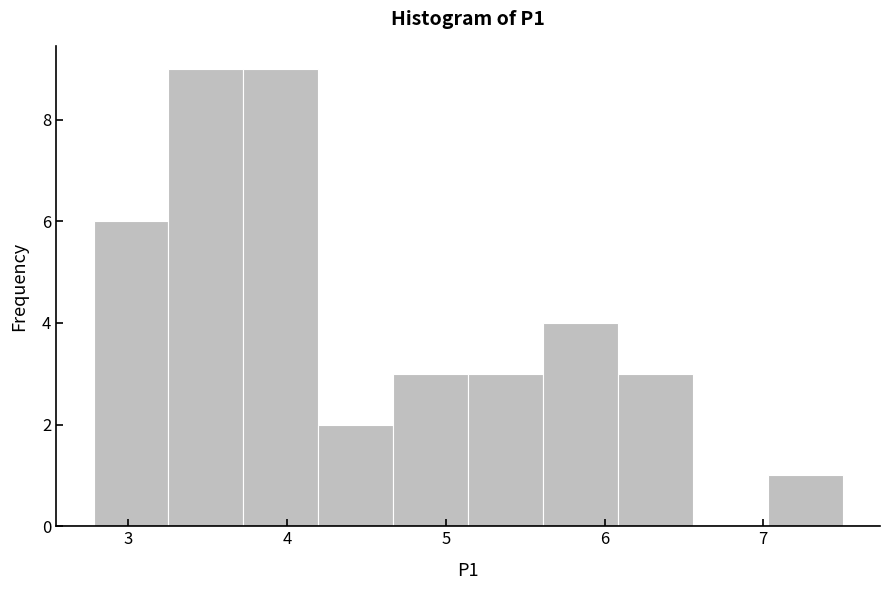

What is the height of the bar covering 5.6 to 6.1 on the x-axis? Neither the bar edges nor the heights are printed on the chart, so give them approximately, as read against the axes.

4